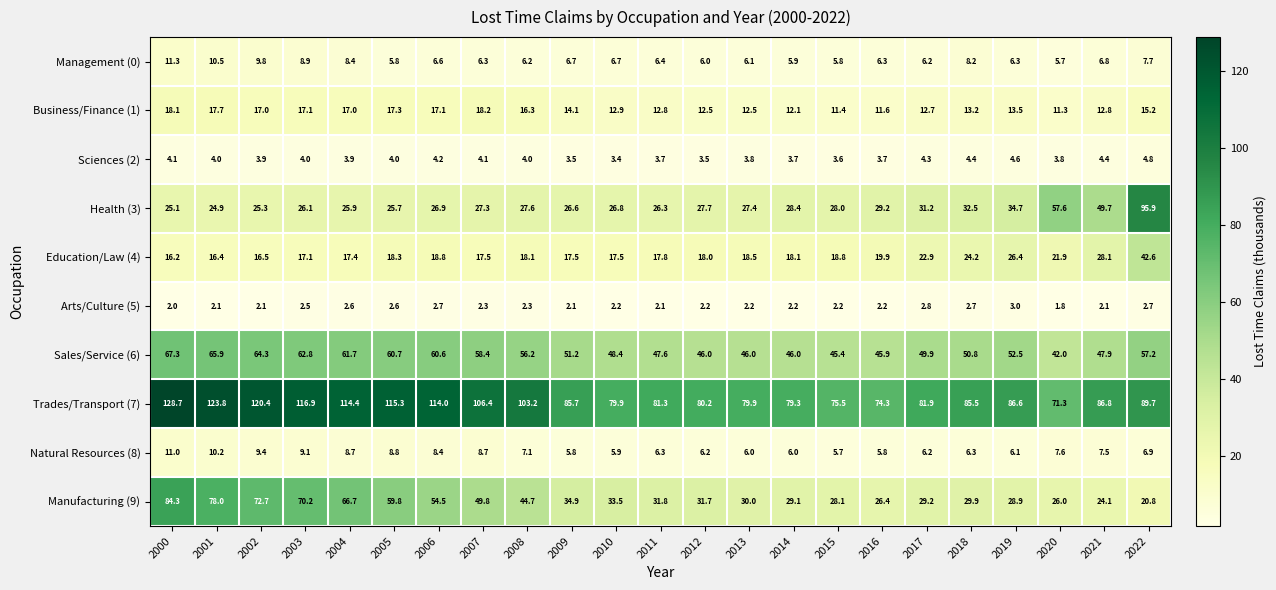

At which label does Manufacturing (9) first exceed 31?

2000